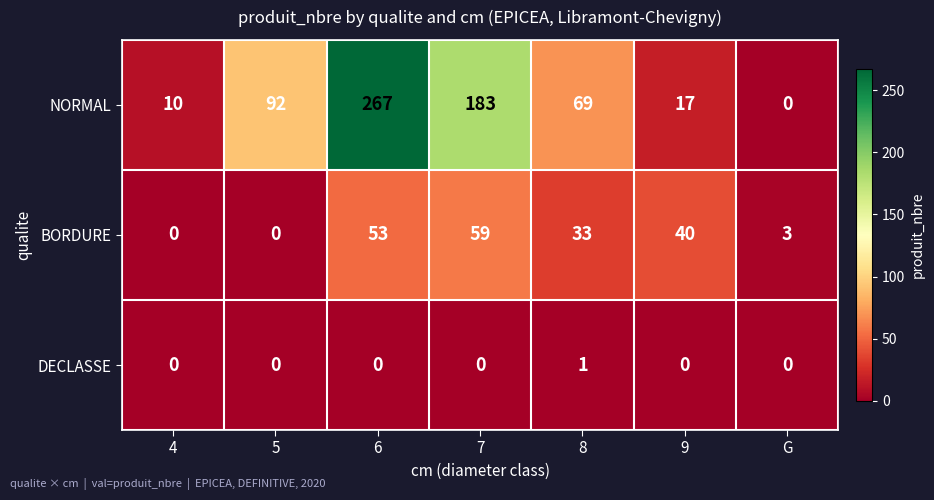

Is it true that NORMAL equals 16 at 4?

False